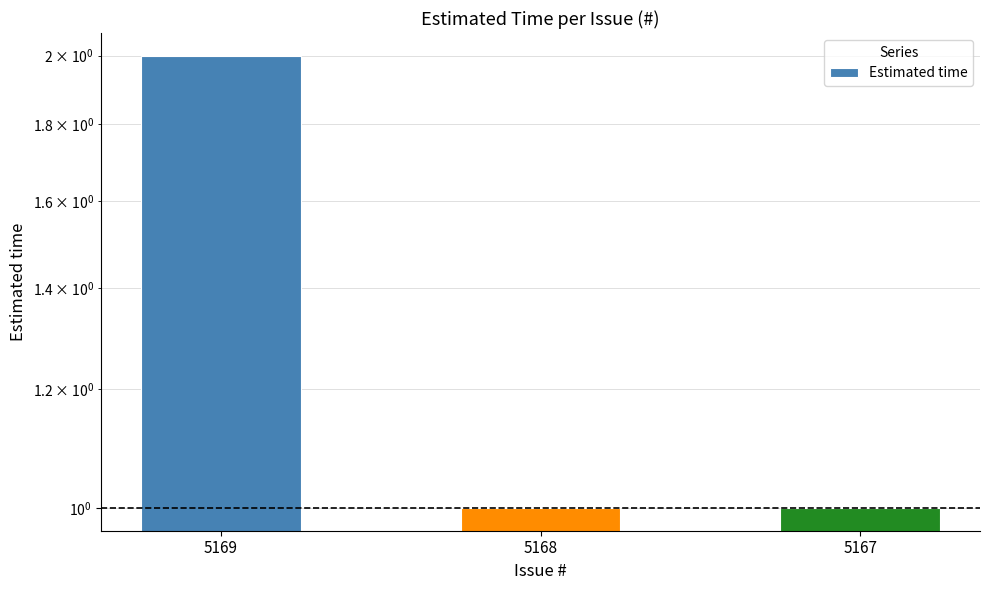

True or false: the data shows 0 at 5169.

False